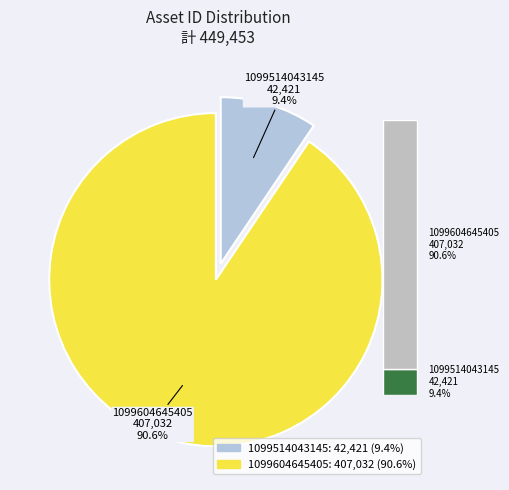

To the nearest percent, what is the combined percentage of 1099514043145 and 1099604645405?

100%